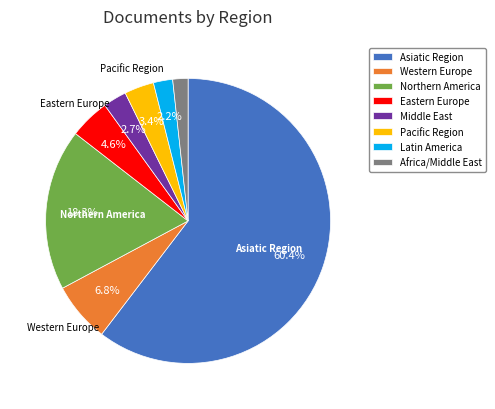

How many slices are in this pie chart?

8